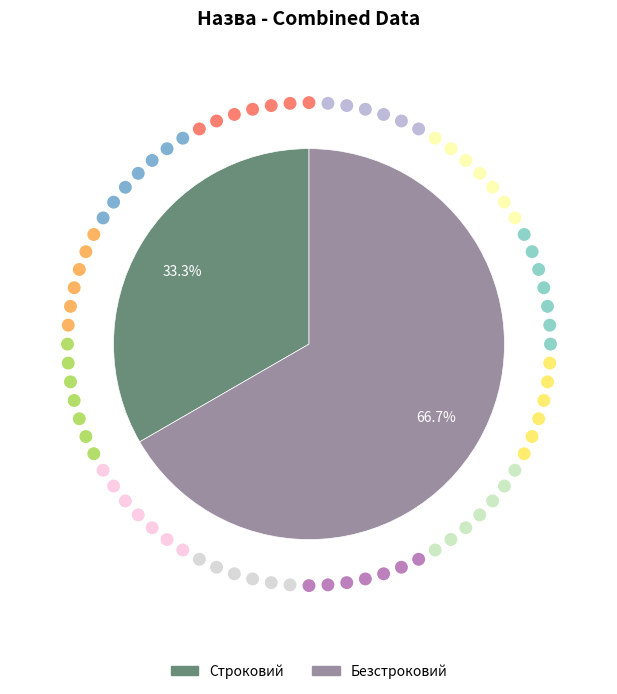

How many slices are in this pie chart?

2